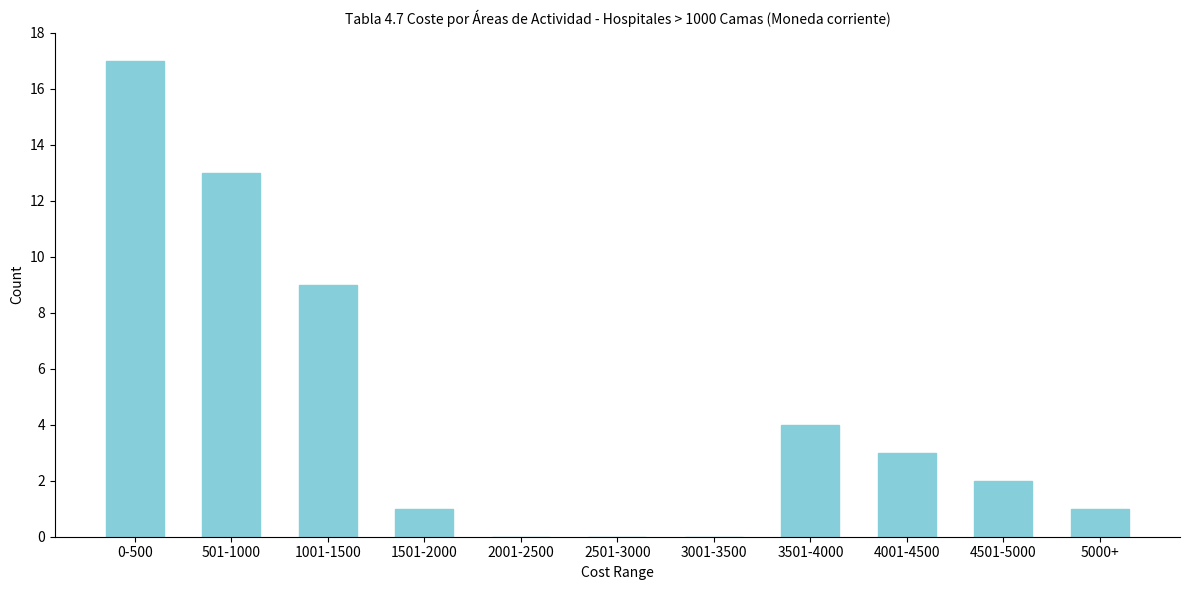

Reading left to right, what are all the values shown in this chart?

0-500=17	501-1000=13	1001-1500=9	1501-2000=1	2001-2500=0	2501-3000=0	3001-3500=0	3501-4000=4	4001-4500=3	4501-5000=2	5000+=1